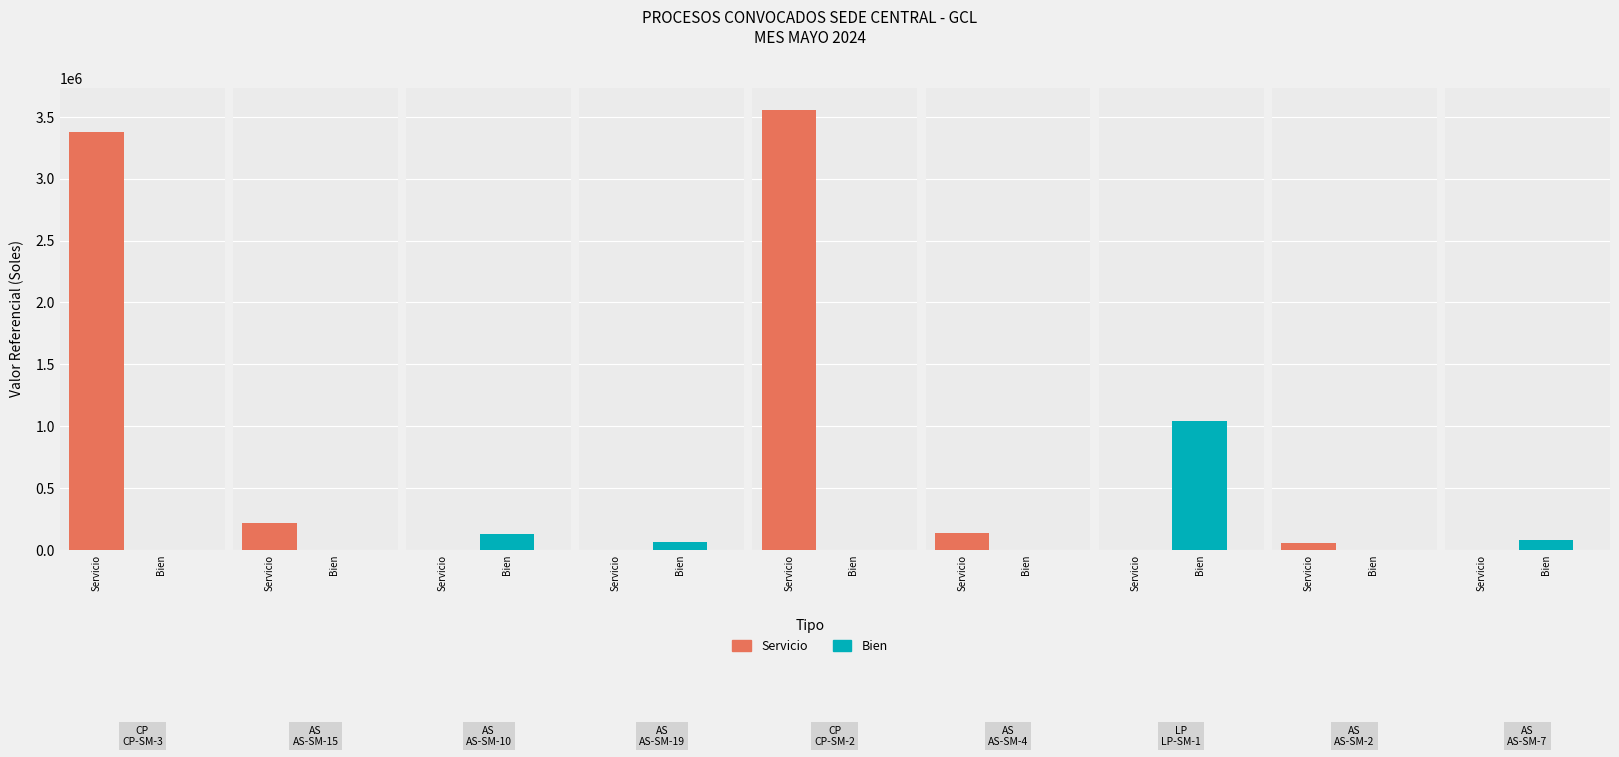

Rank the series at CP-SM-3 from lowest to highest value.

Bien, Servicio